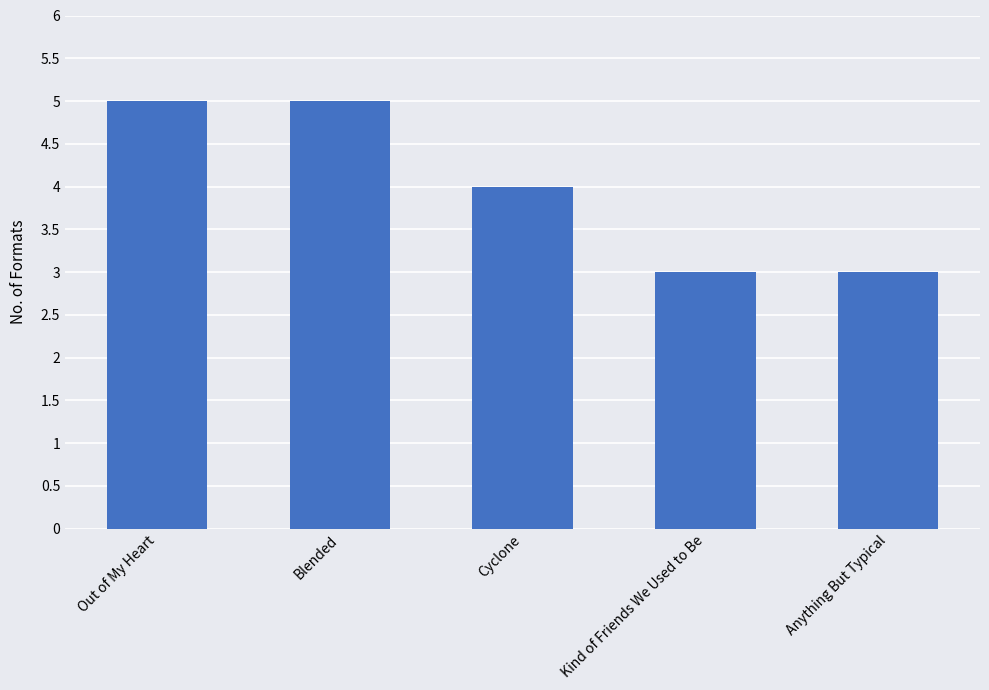

How many values are below 4?

2